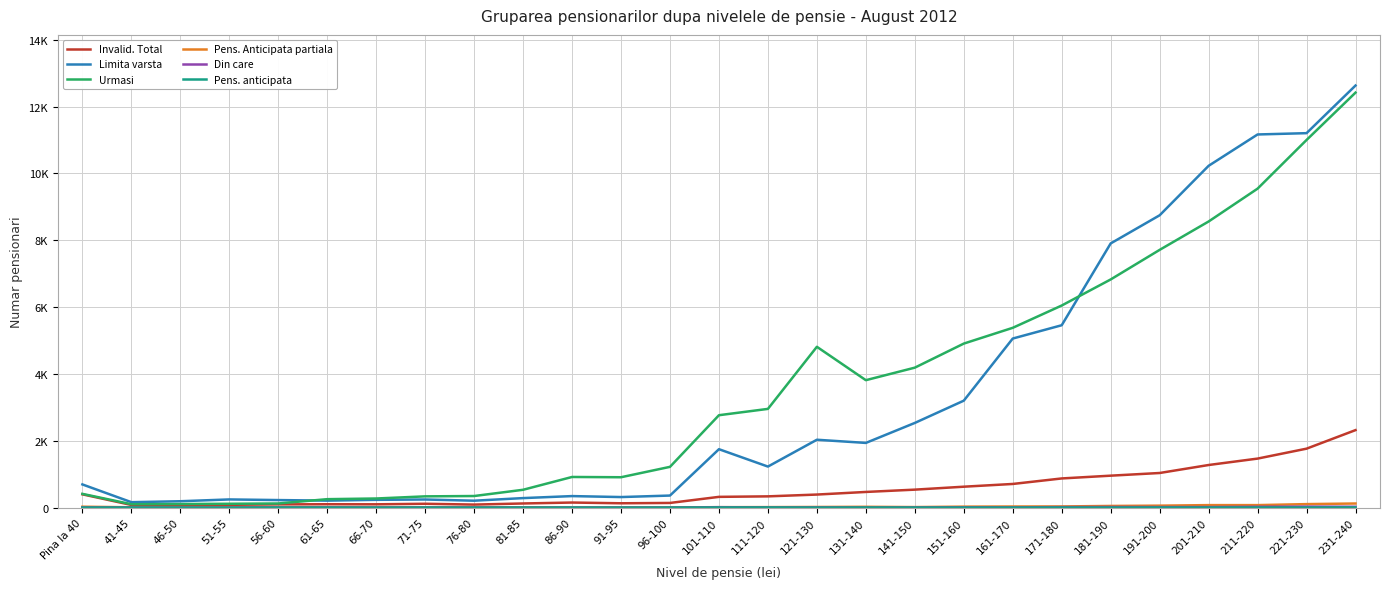

Which series changed the most between 81-85 and 151-160?

Urmasi